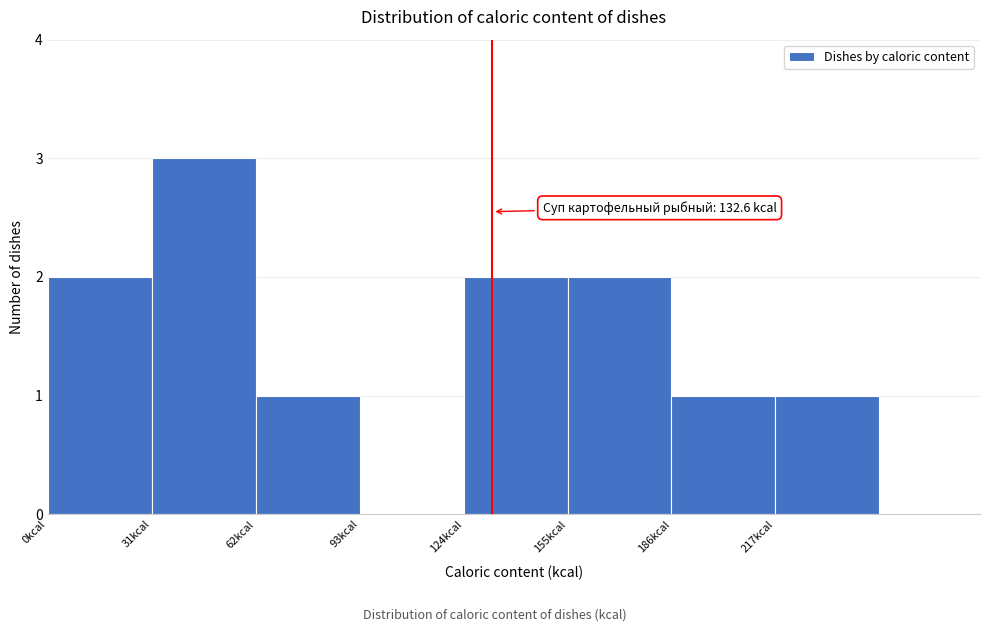

Over which range of the x-axis is the bar tallest?

31 to 62